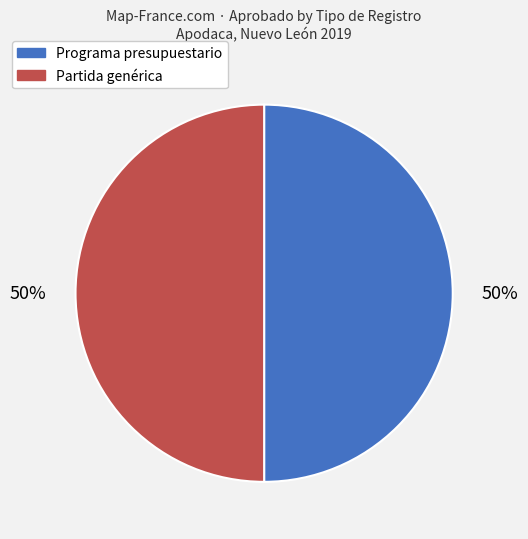

Do Programa presupuestario and Partida genérica together represent more than half of the pie?

Yes